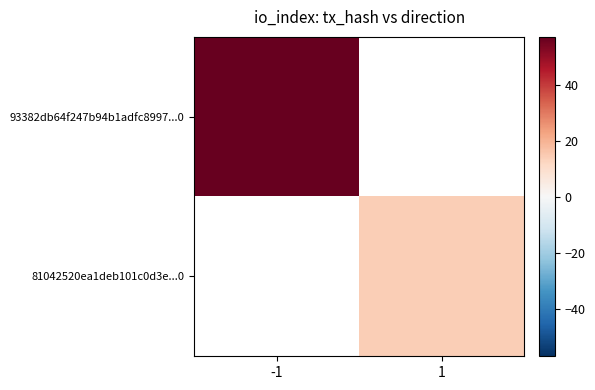

Which series has the largest range (max minus min)?

93382db64f247b94b1adfc8997...0